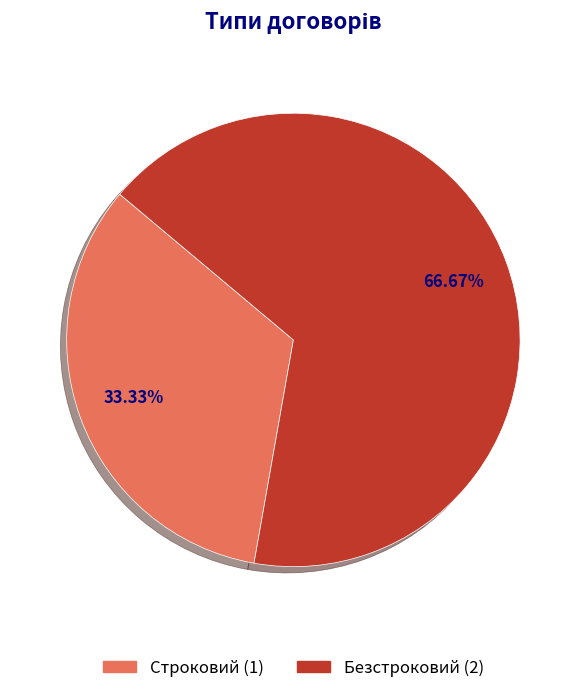

Count the number of slices in the pie.

2